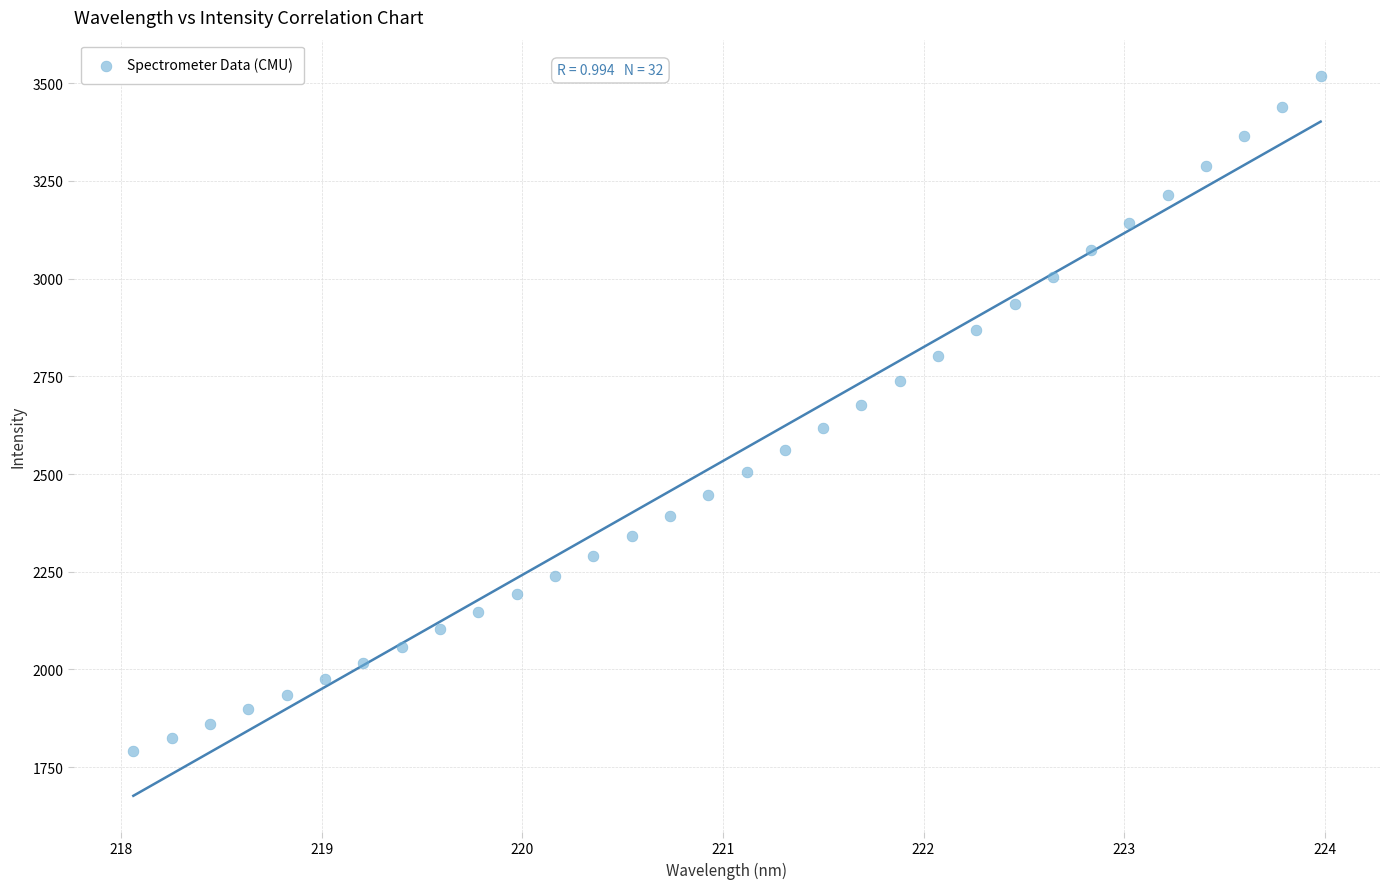

What is the range of X values (max minus min)?

5.9